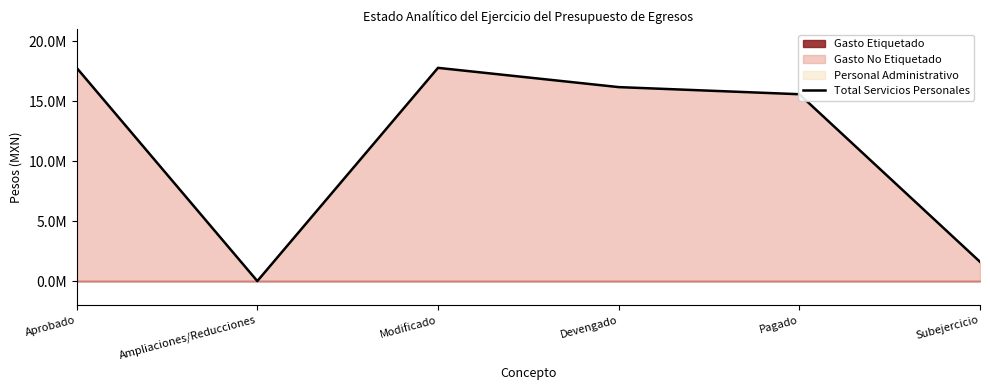

What is the label of the 1st point from the right?

Subejercicio